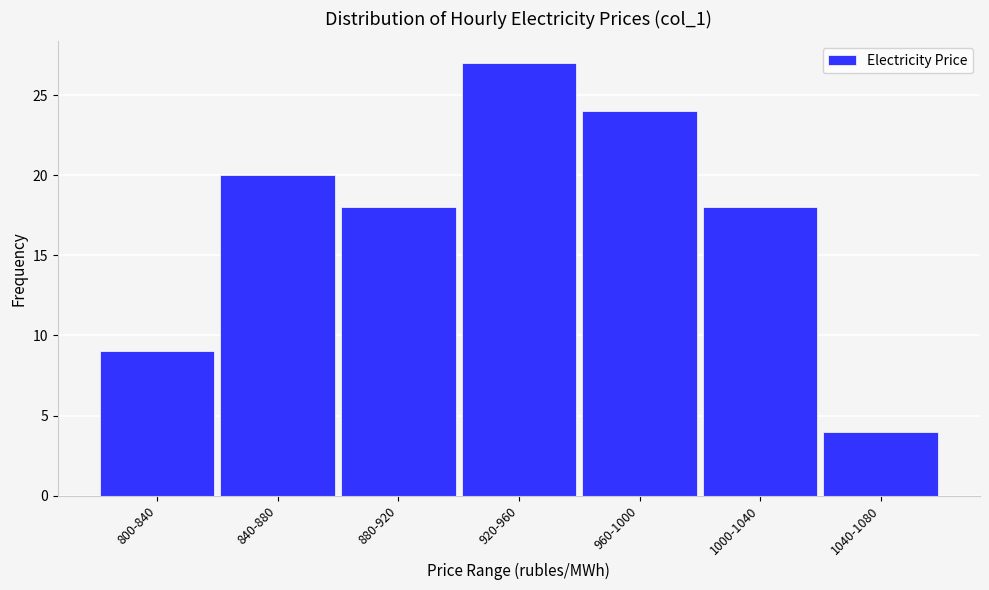

Reading left to right, transcribe all the data shown in this chart.

800-840=9	840-880=20	880-920=18	920-960=27	960-1000=24	1000-1040=18	1040-1080=4